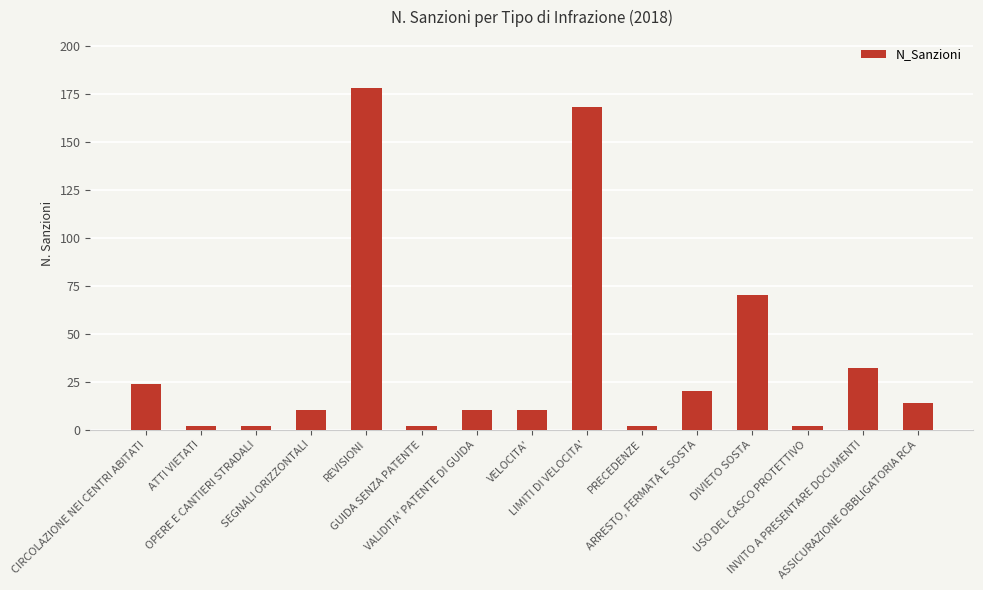

What is the label of the 15th bar from the left?

ASSICURAZIONE OBBLIGATORIA RCA